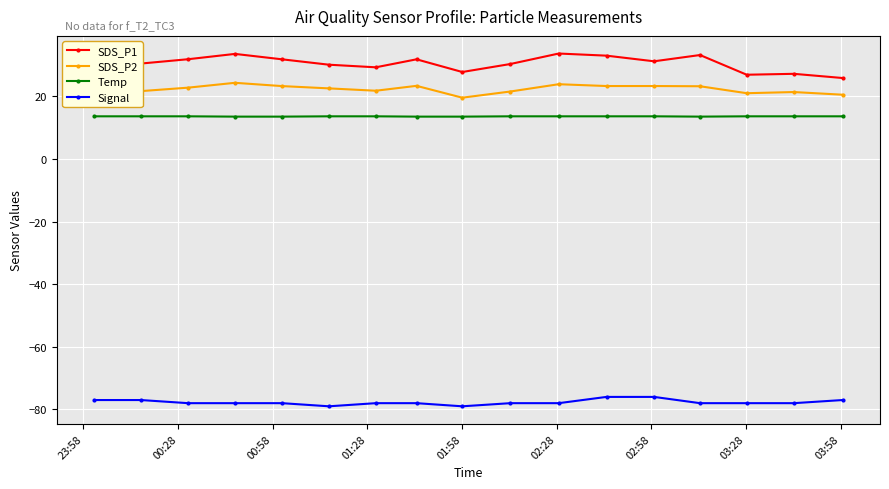

List the series in order of their peak value, lowest first.

Signal, Temp, SDS_P2, SDS_P1